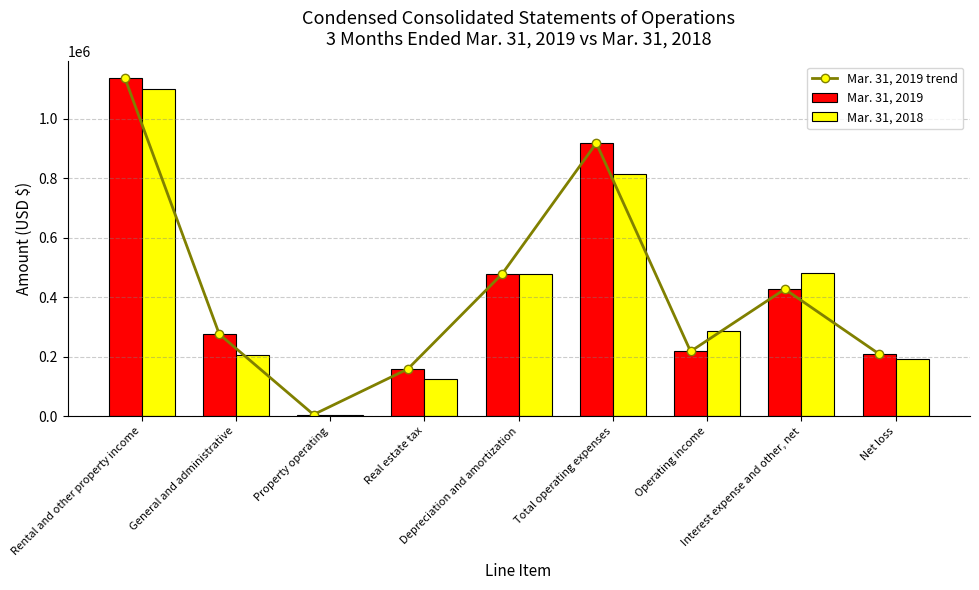

Rank the series at Depreciation and amortization from highest to lowest value.

Mar. 31, 2019 trend, Mar. 31, 2019, Mar. 31, 2018